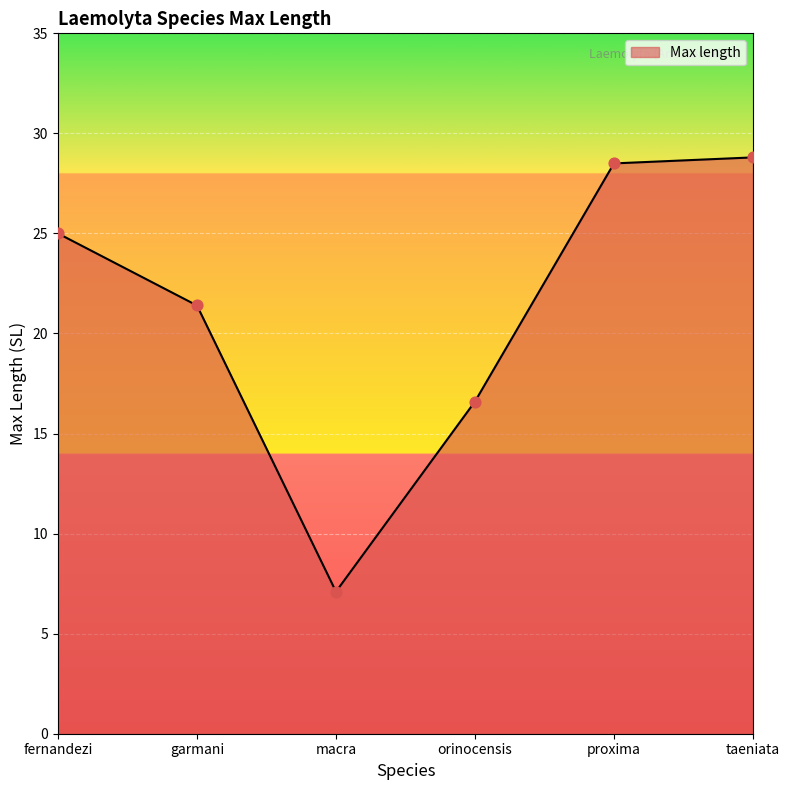

Which has a higher value, macra or garmani?

garmani